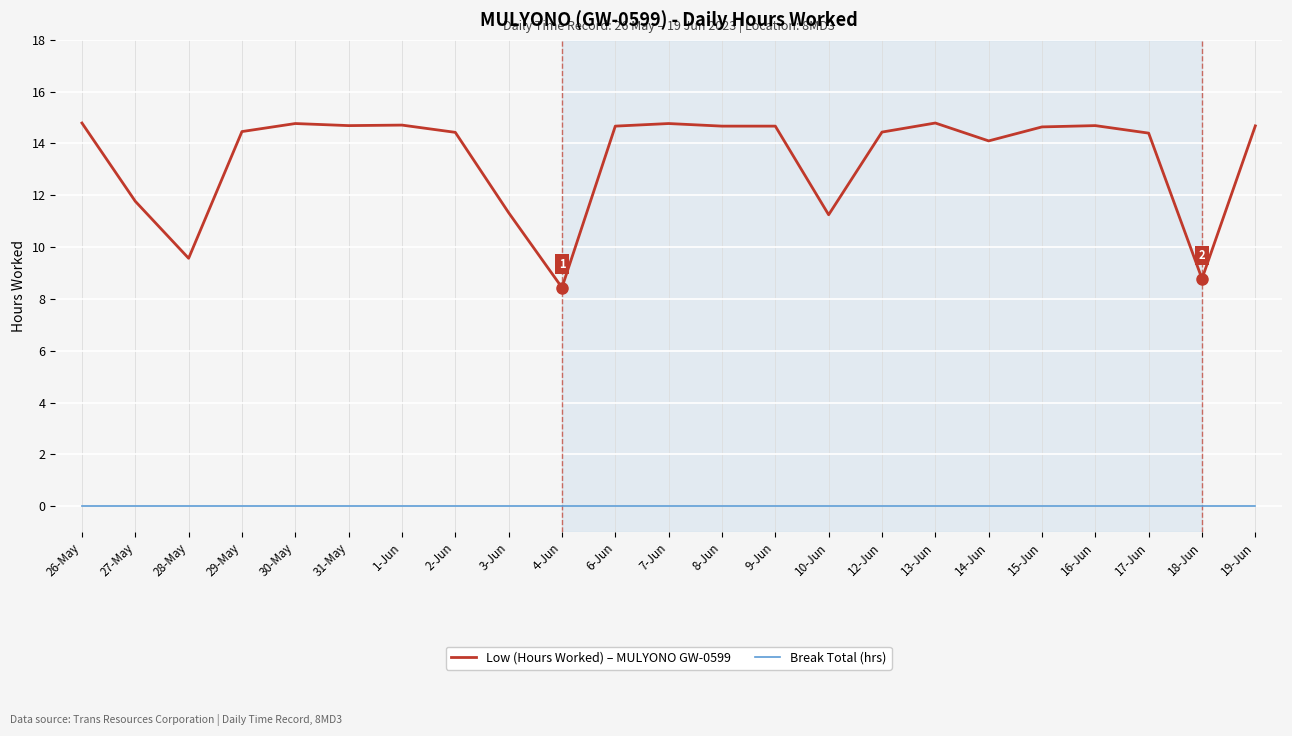

Is it true that Low (Hours Worked) – MULYONO GW-0599 equals 8.4 at 4-Jun?

True